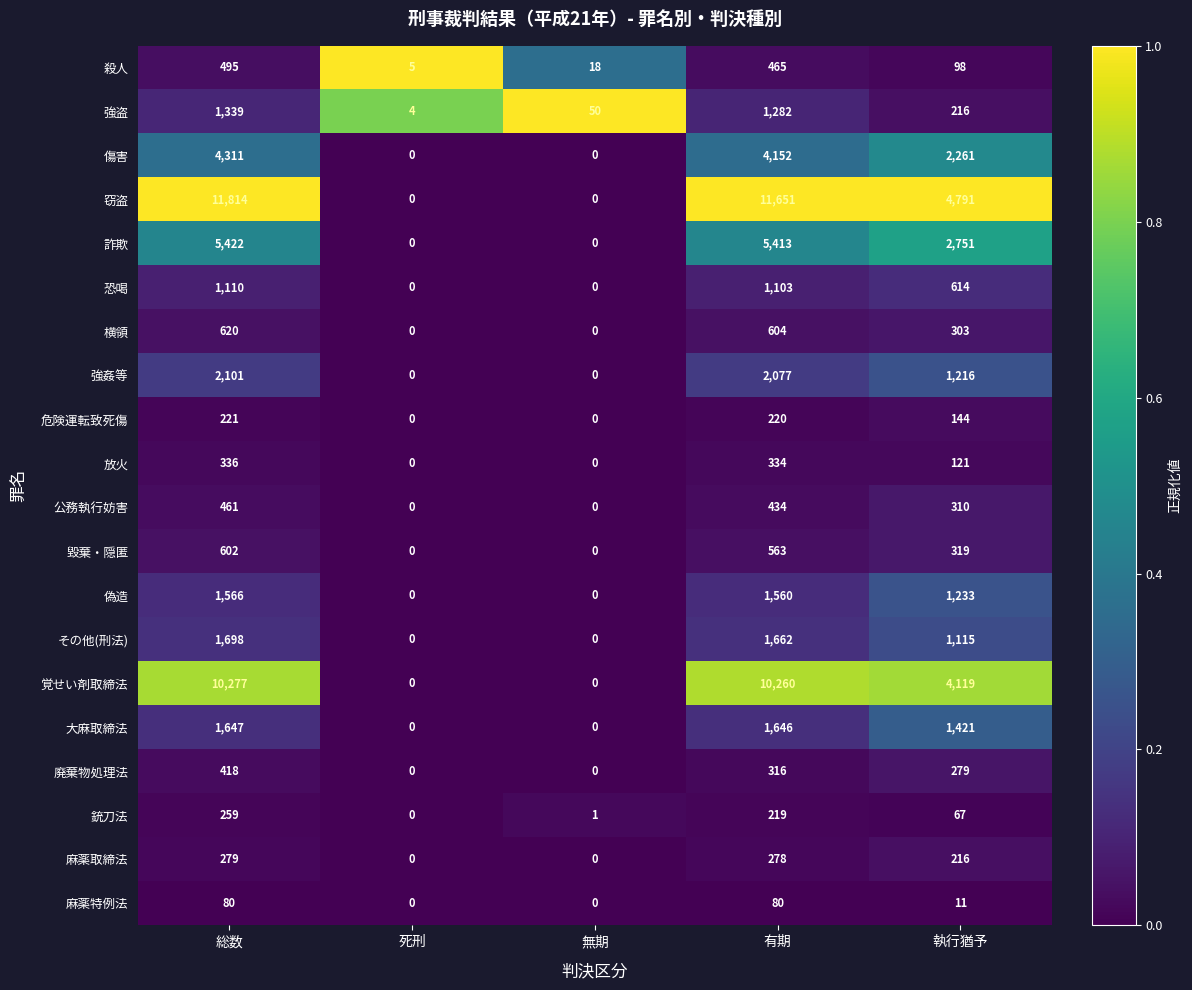

Where does the 窃盗 series first go above 4791?

総数